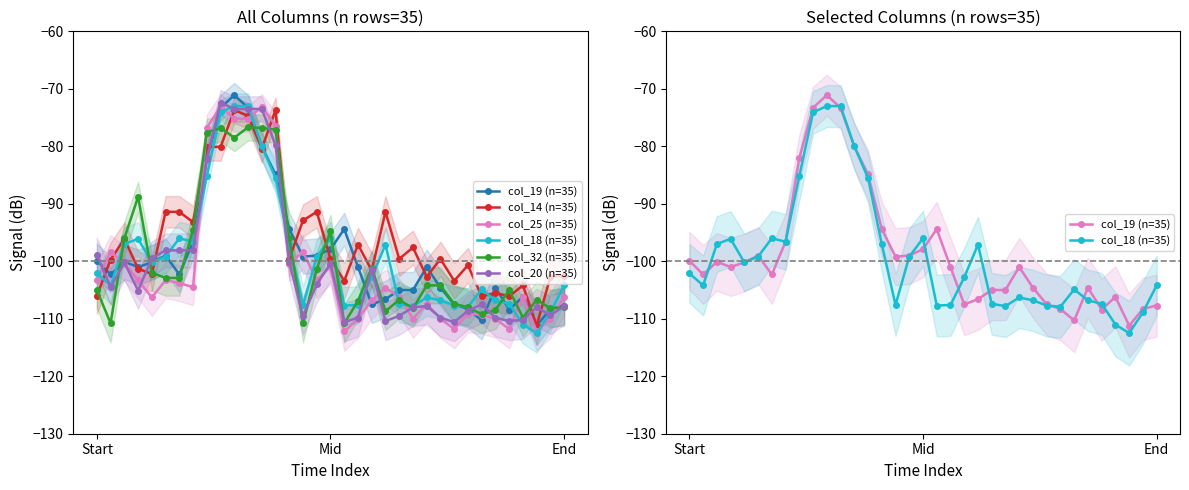

Does the chart have visible grid lines?

No